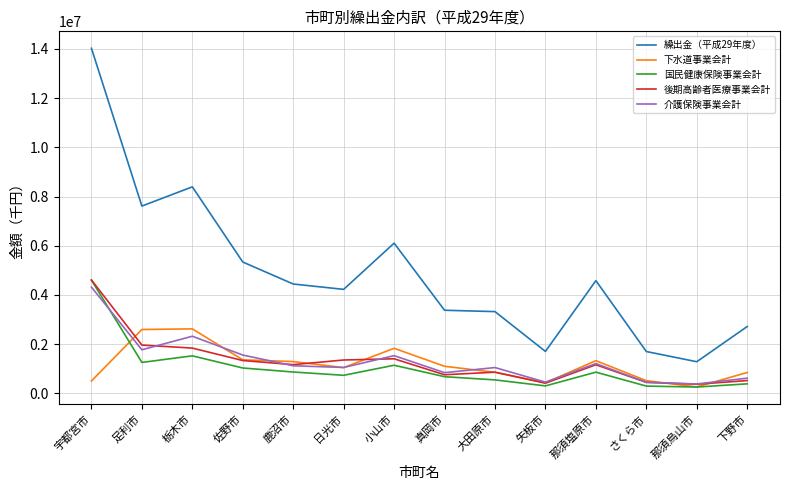

Is the value of 後期高齢者医療事業会計 at 那須塩原市 greater than the value of 下水道事業会計 at 那須烏山市?

Yes